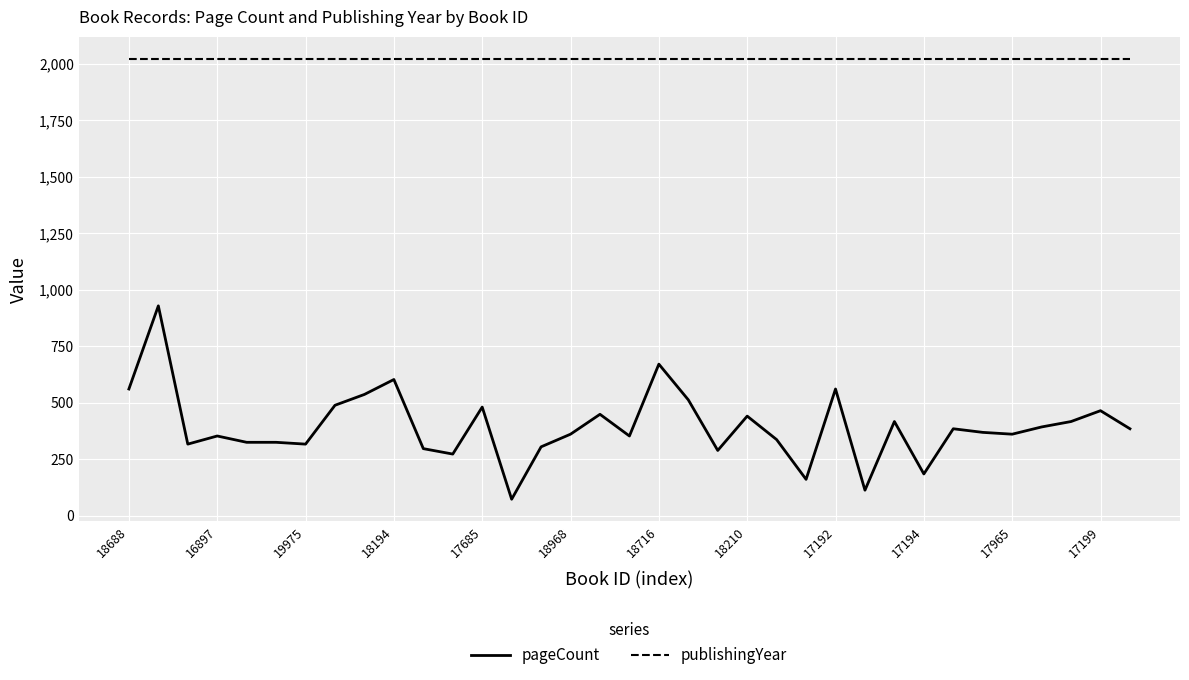

Which series has the widest spread of values?

pageCount